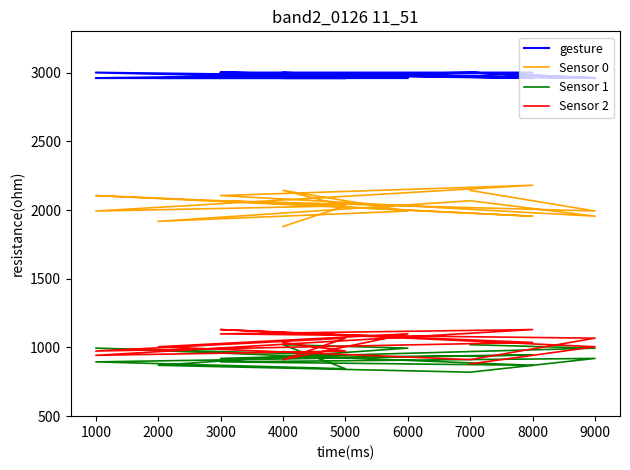

What is the difference between the maximum and minimum values in the Sensor 0 series?

300.0